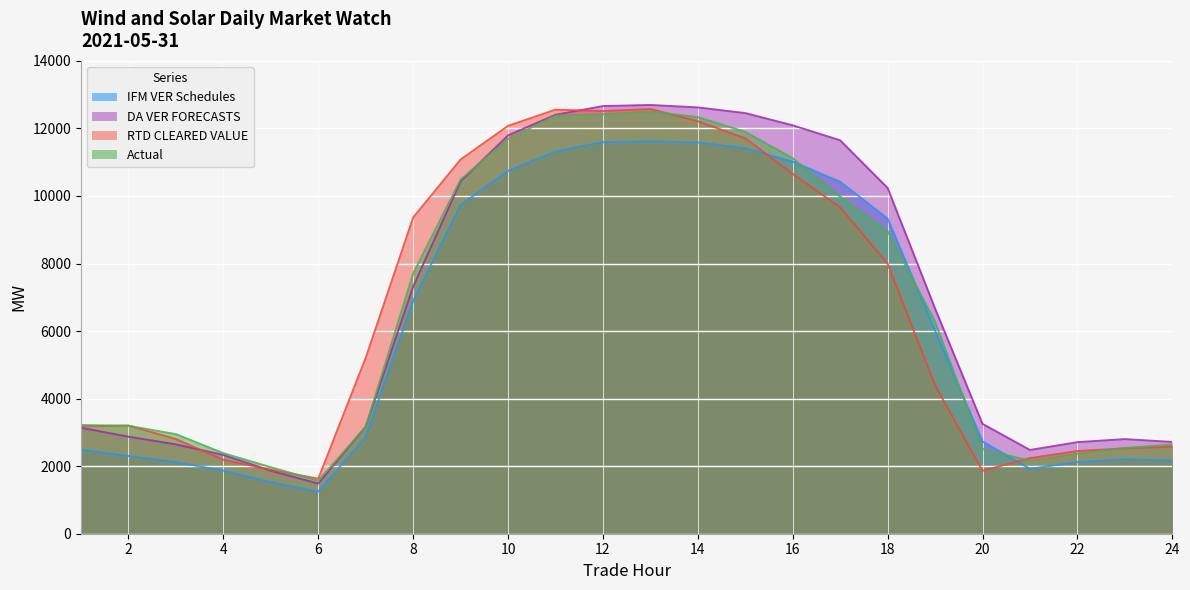

How many interior local peaks does the RTD CLEARED VALUE series have?

3